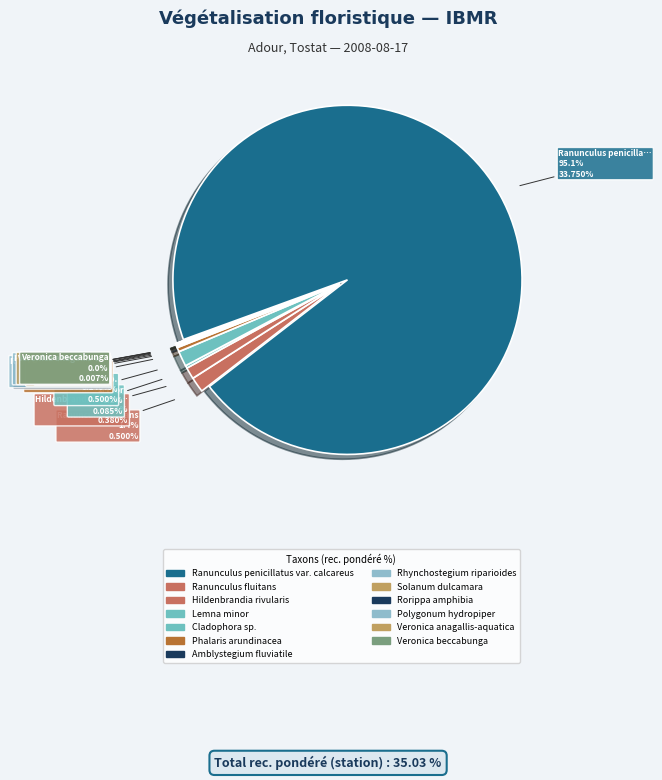

What is the total percentage of Solanum dulcamara and Phalaris arundinacea?

0.5%